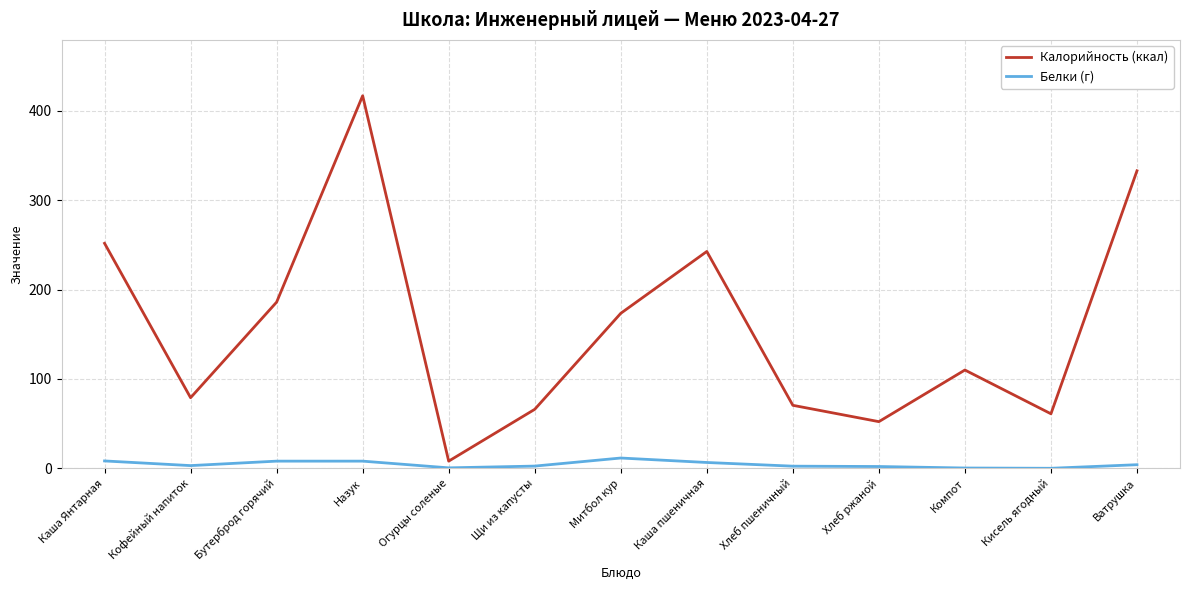

Is it true that Калорийность (ккал) equals 66.0 at Щи из капусты?

True